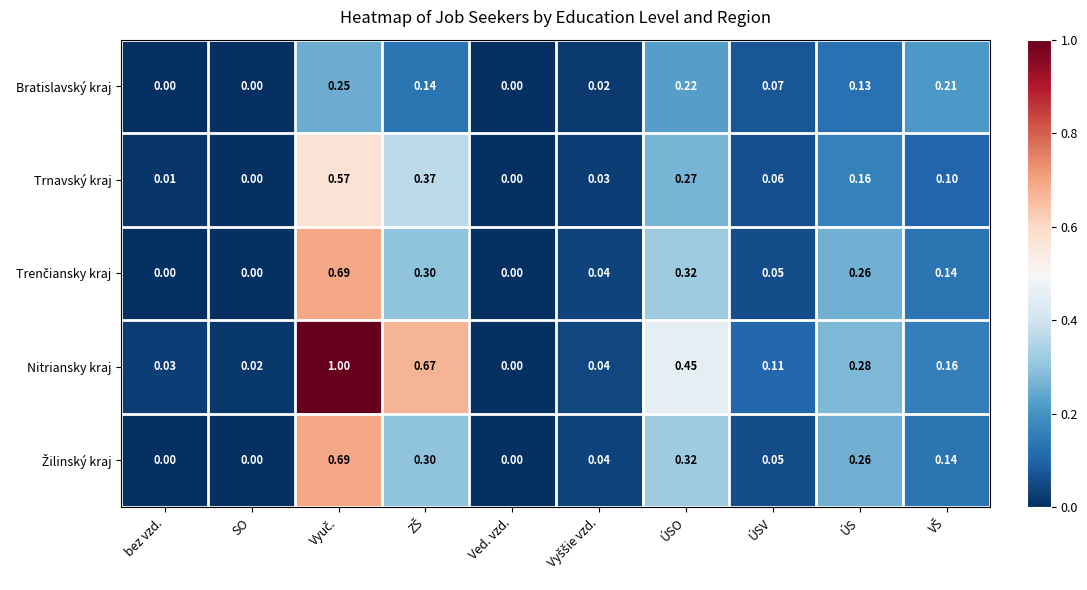

Is the value of Bratislavský kraj at ÚSO greater than the value of Trnavský kraj at bez vzd.?

Yes